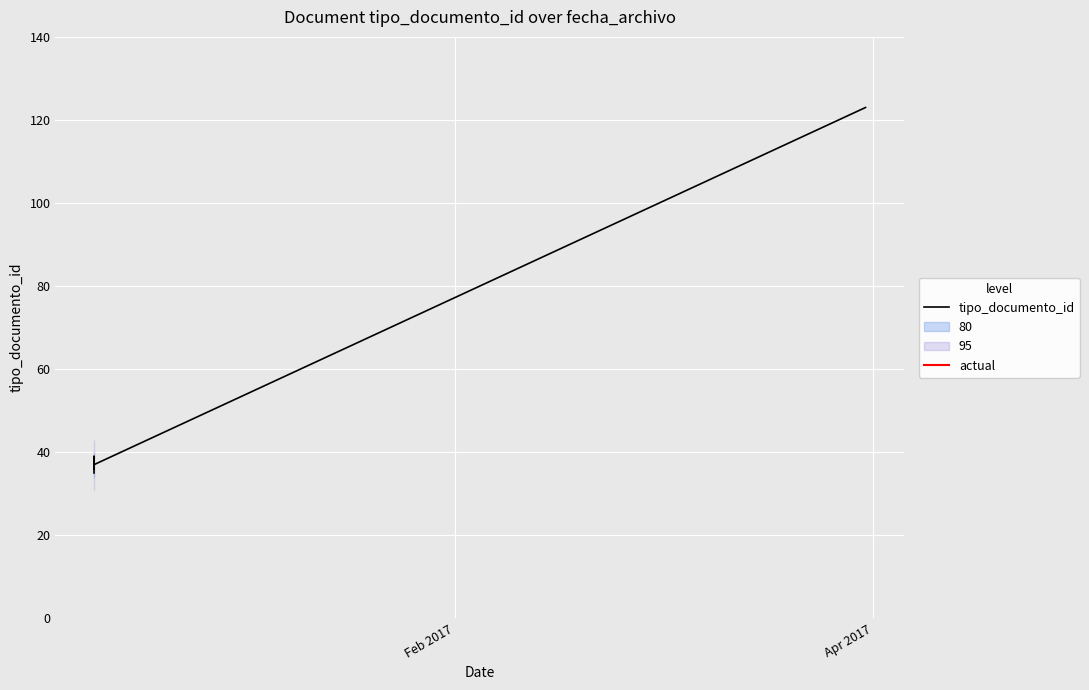

Is this an area chart (filled region under the line)?

No